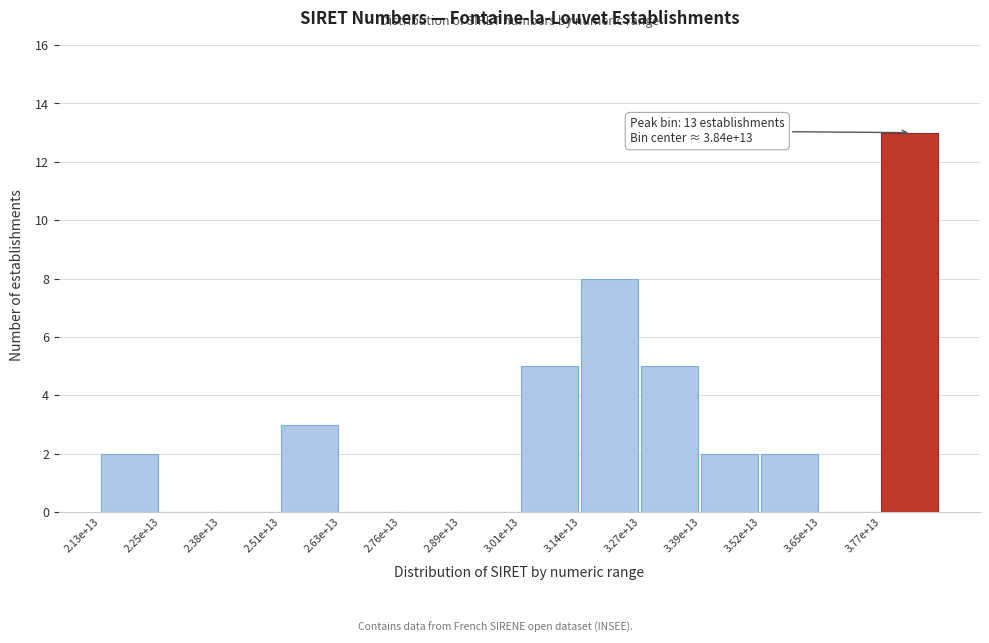

Reading left to right, extract all data points from this chart.

2.13e+13=2	2.25e+13=0	2.38e+13=0	2.51e+13=3	2.63e+13=0	2.76e+13=0	2.89e+13=0	3.01e+13=5	3.14e+13=8	3.27e+13=5	3.39e+13=2	3.52e+13=2	3.65e+13=0	3.77e+13=13